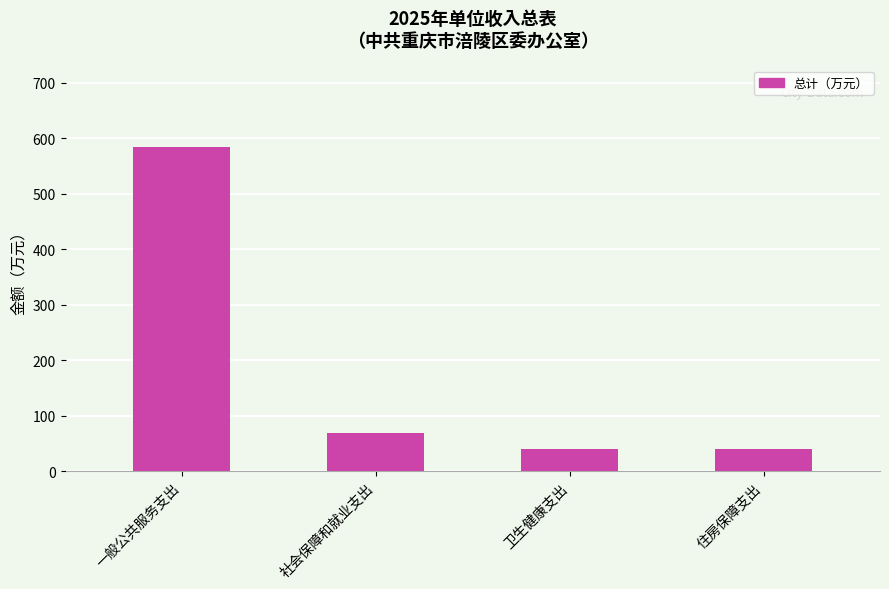

How many data points does each series have?

4